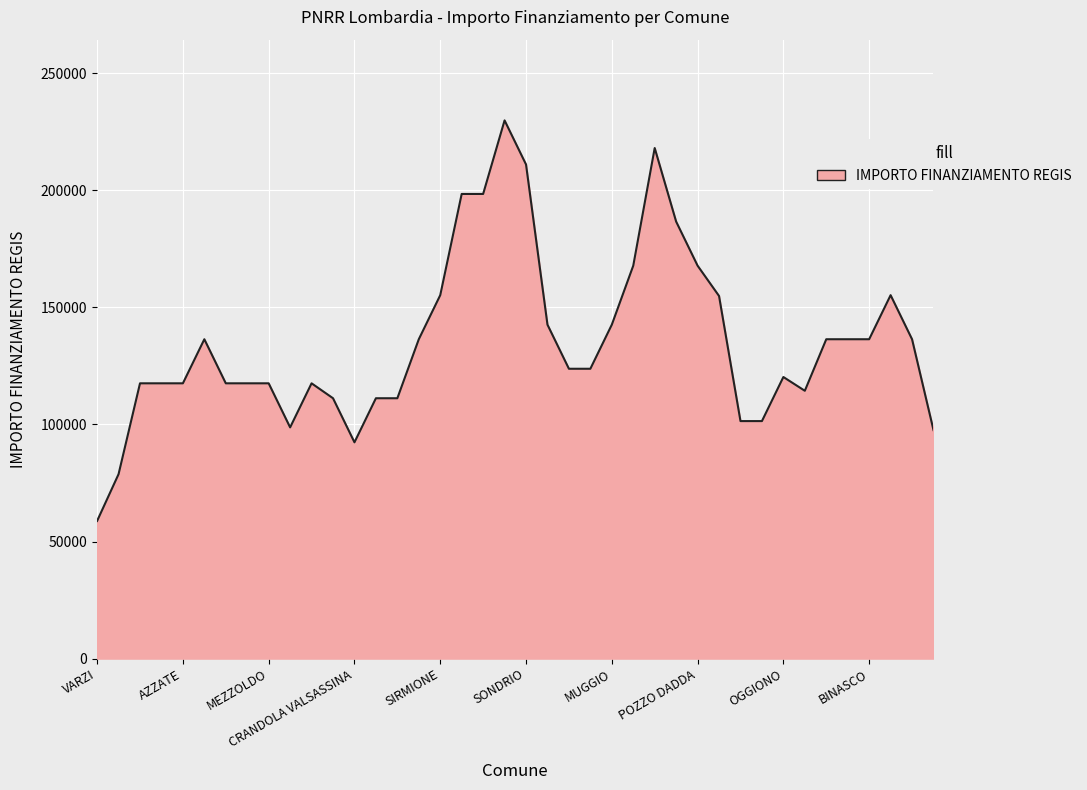

What is the smallest value displayed?

58789.0